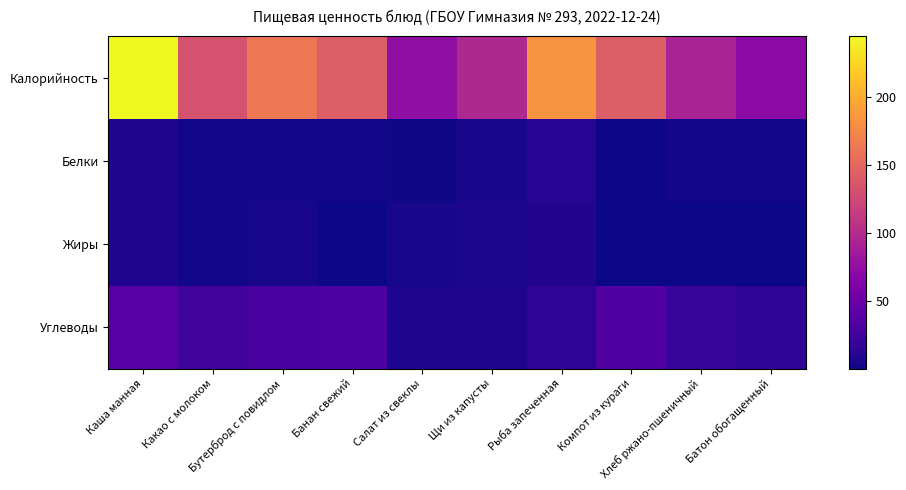

Reading left to right, what are all the values shown in this chart?

Калорийность: Каша манная=245.0	Какао с молоком=133.0	Бутерброд с повидлом=163.1	Банан свежий=142.0	Салат из свеклы=74.4	Щи из капусты=96.8	Рыба запеченная=183.0	Компот из кураги=142.0	Хлеб ржано-пшеничный=92.8	Батон обогащенный=70.5
Белки: Каша манная=7.3	Какао с молоком=2.9	Бутерброд с повидлом=2.5	Банан свежий=2.3	Салат из свеклы=1.2	Щи из капусты=4.7	Рыба запеченная=11.7	Компот из кураги=1.0	Хлеб ржано-пшеничный=2.2	Батон обогащенный=2.4
Жиры: Каша манная=7.0	Какао с молоком=2.5	Бутерброд с повидлом=4.4	Банан свежий=0.8	Салат из свеклы=4.8	Щи из капусты=5.7	Рыба запеченная=8.7	Компот из кураги=0.1	Хлеб ржано-пшеничный=0.4	Батон обогащенный=0.3
Углеводы: Каша манная=38.1	Какао с молоком=24.8	Бутерброд с повидлом=28.9	Банан свежий=31.5	Салат из свеклы=6.6	Щи из капусты=6.5	Рыба запеченная=14.5	Компот из кураги=34.2	Хлеб ржано-пшеничный=20.0	Батон обогащенный=14.6